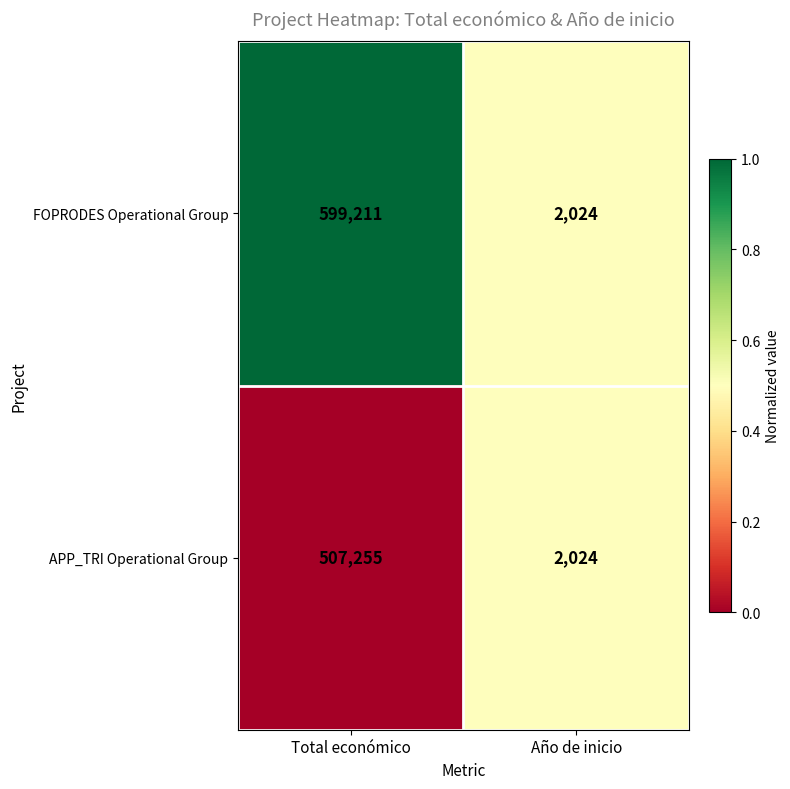

What is the difference between the highest and lowest values at Total económico?

91956